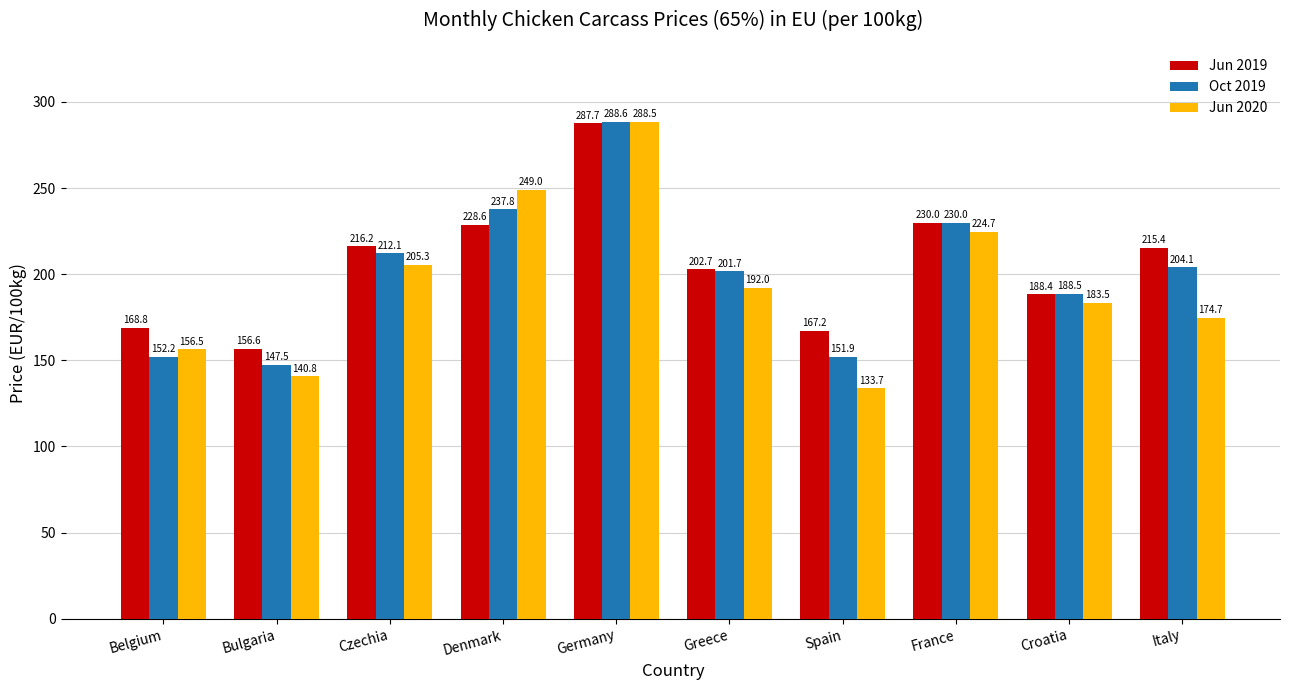

At Czechia, list the series in order from smallest to largest.

Jun 2020, Oct 2019, Jun 2019